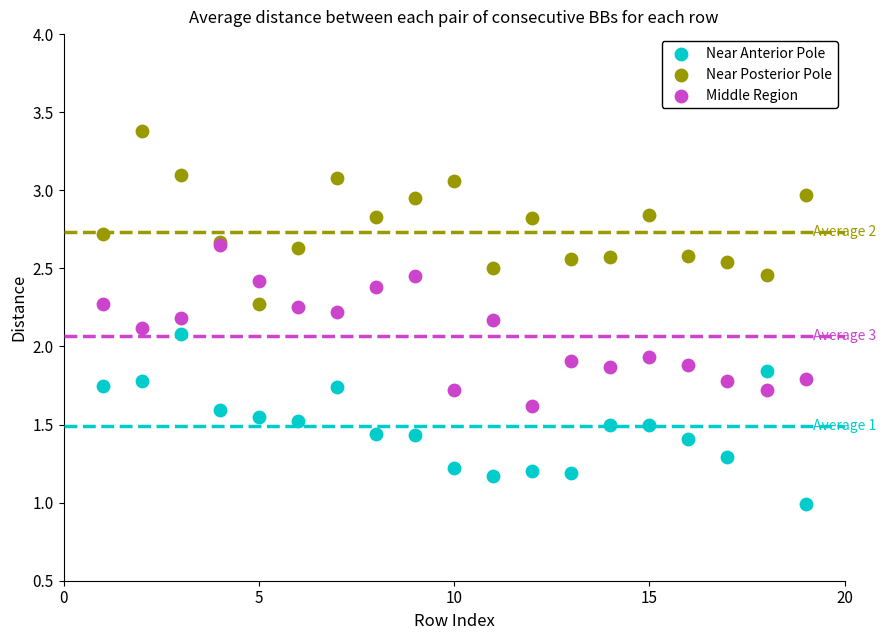

What are all the series names shown in the legend?

Near Anterior Pole, Near Posterior Pole, Middle Region